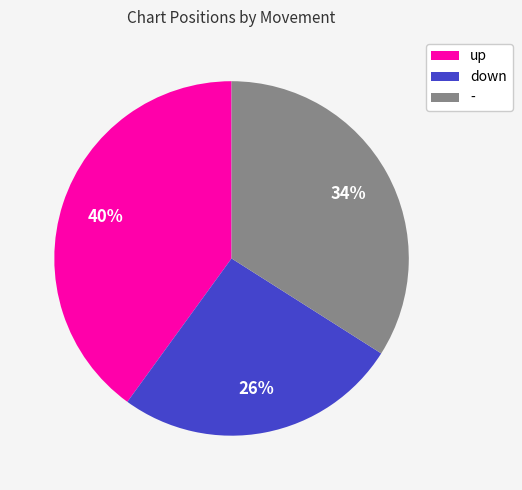

Which has a higher value, down or -?

-